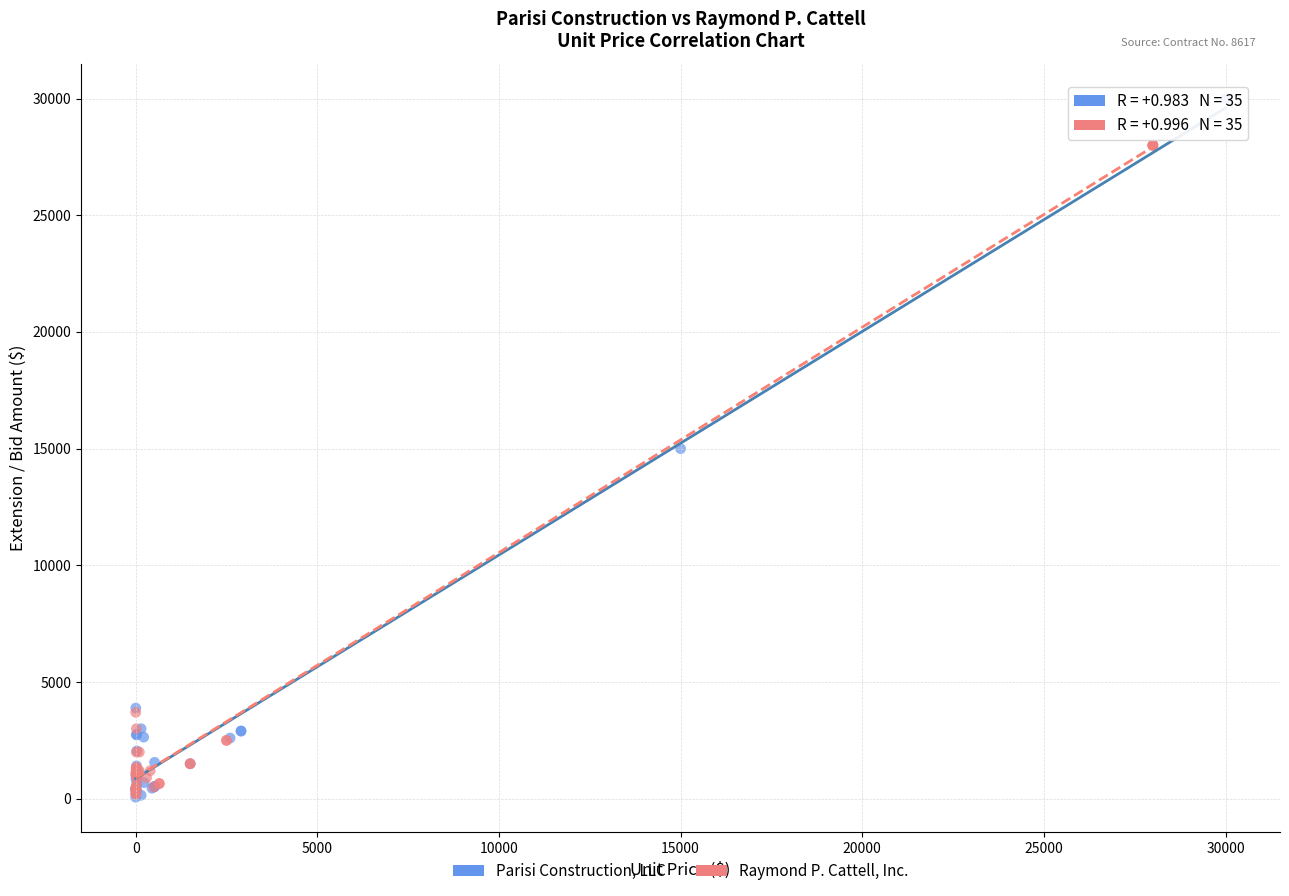

Which series has the widest spread of Y values?

Parisi Construction, LLC